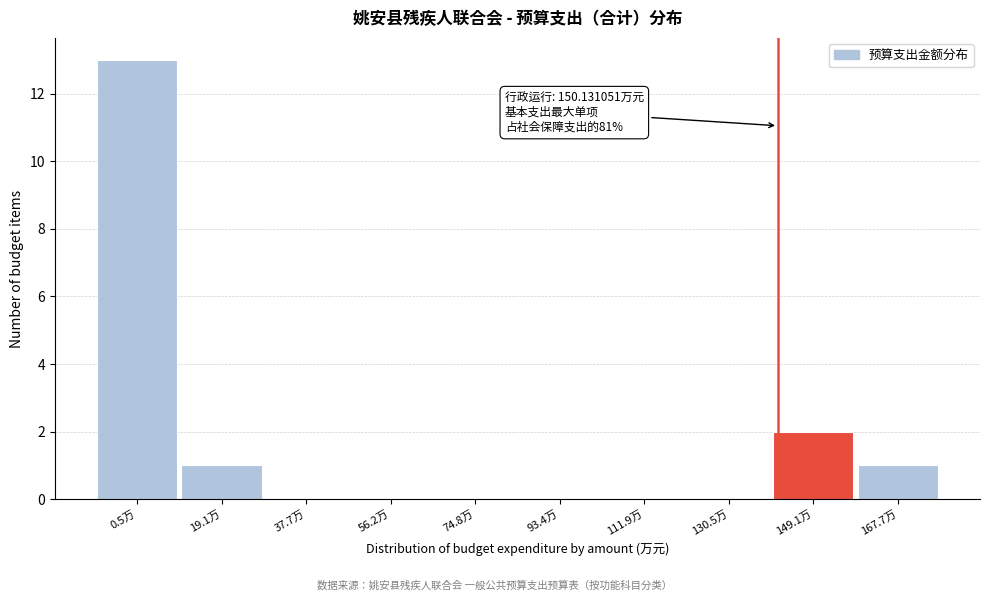

Reading left to right, transcribe all the data shown in this chart.

0.5万=13	19.1万=1	37.7万=0	56.2万=0	74.8万=0	93.4万=0	111.9万=0	130.5万=0	149.1万=2	167.7万=1